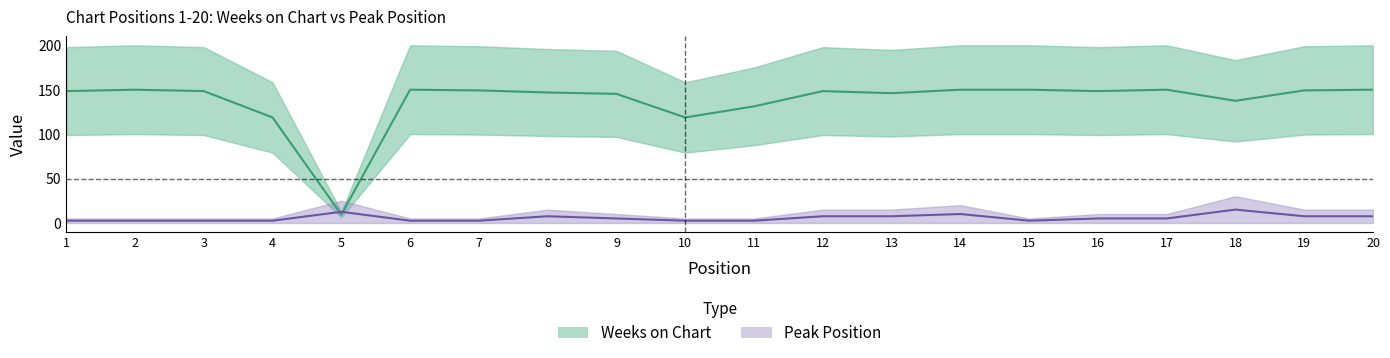

After their last crossing, which series has the higher values: Weeks on Chart or Peak Position?

Weeks on Chart